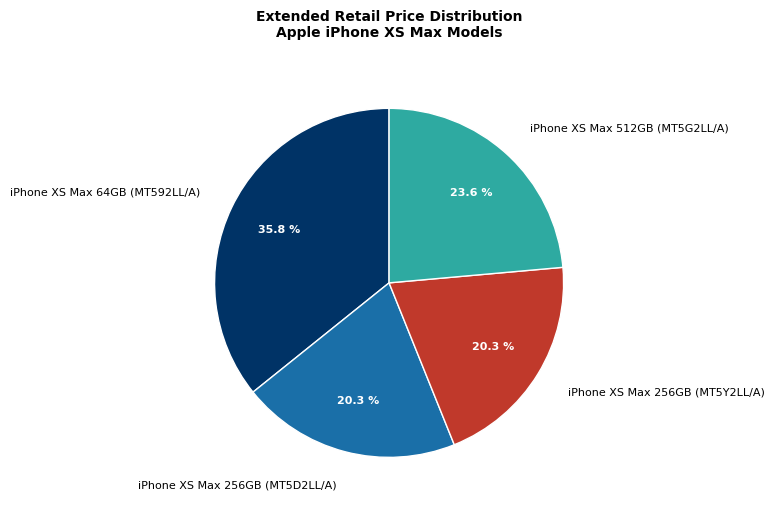

Which slice is the largest?

iPhone XS Max 64GB (MT592LL/A)